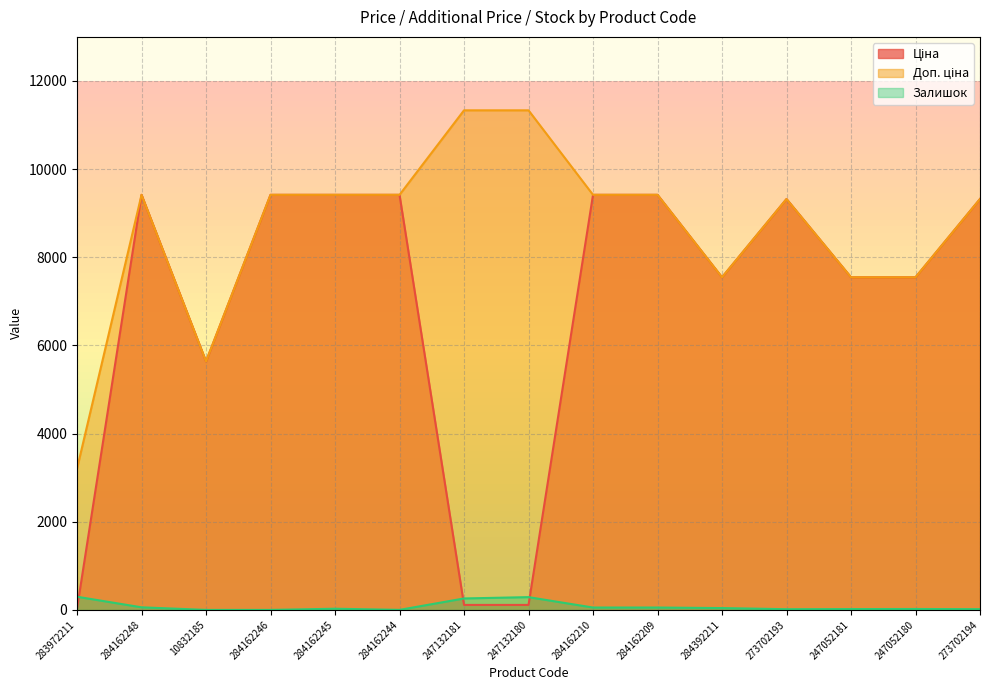

True or false: Доп. ціна has a value of 16249.9 at 284162209.

False